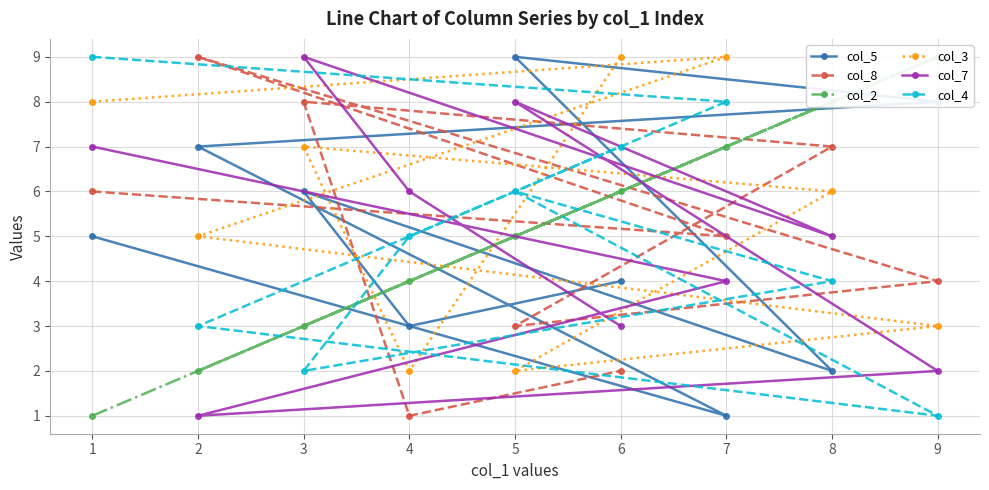

How many intersections are there between col_7 and col_3?

4